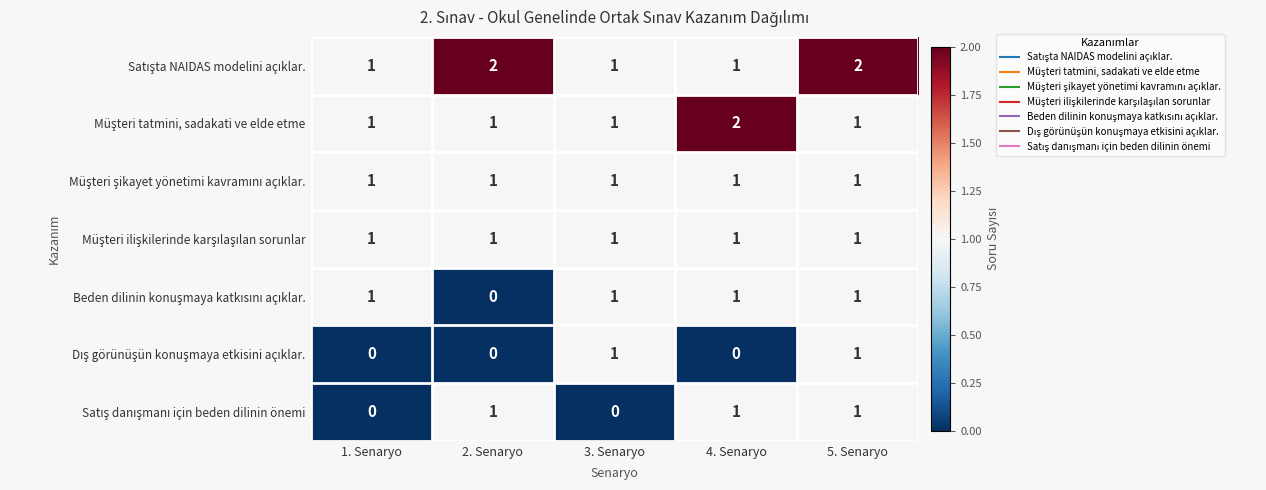

At which category is the sum across all series the highest?

5. Senaryo